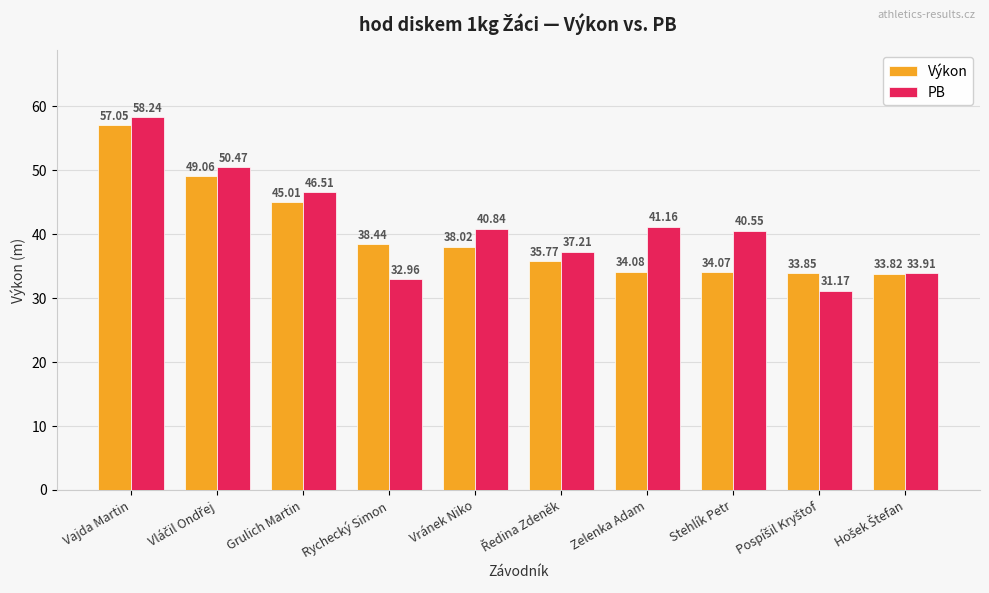

What is the approximate value of Výkon at Zelenka Adam?

34.1